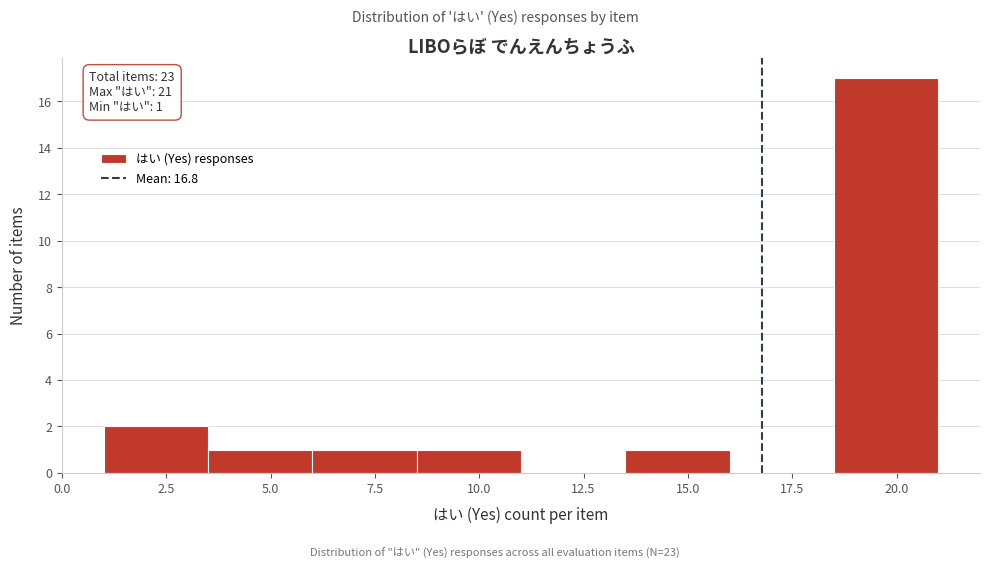

Which range on the x-axis has the tallest bar?

18.5 to 21.0